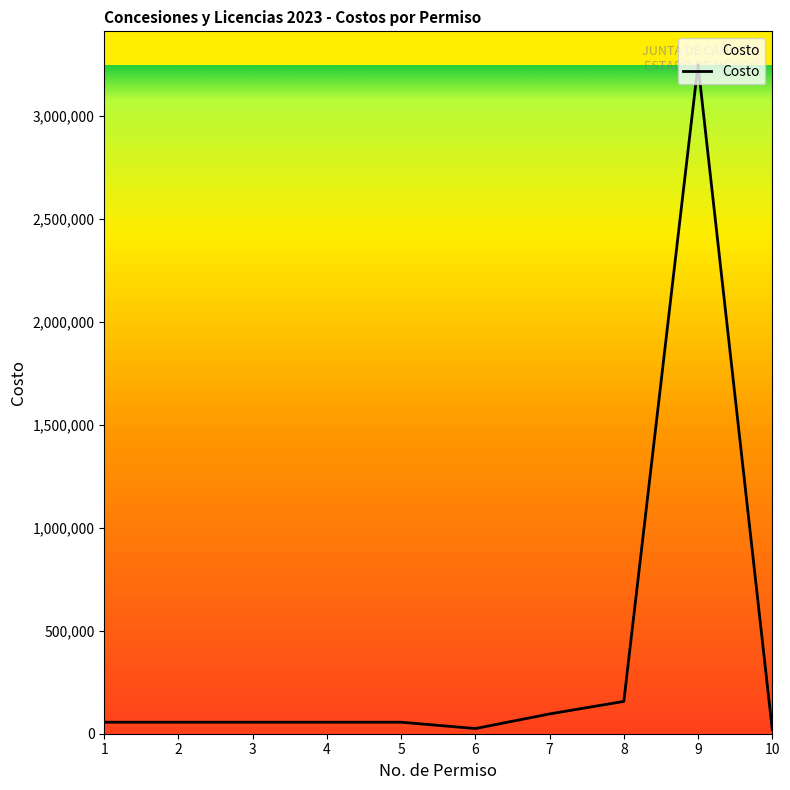

Which category has the highest value across all series?

9